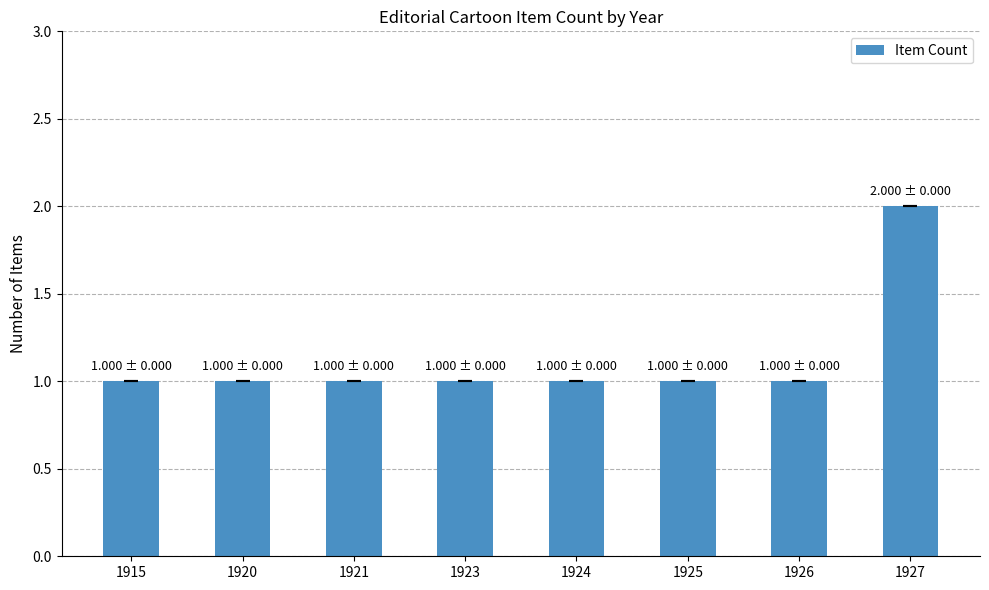

Which label corresponds to the largest value in the chart?

1927